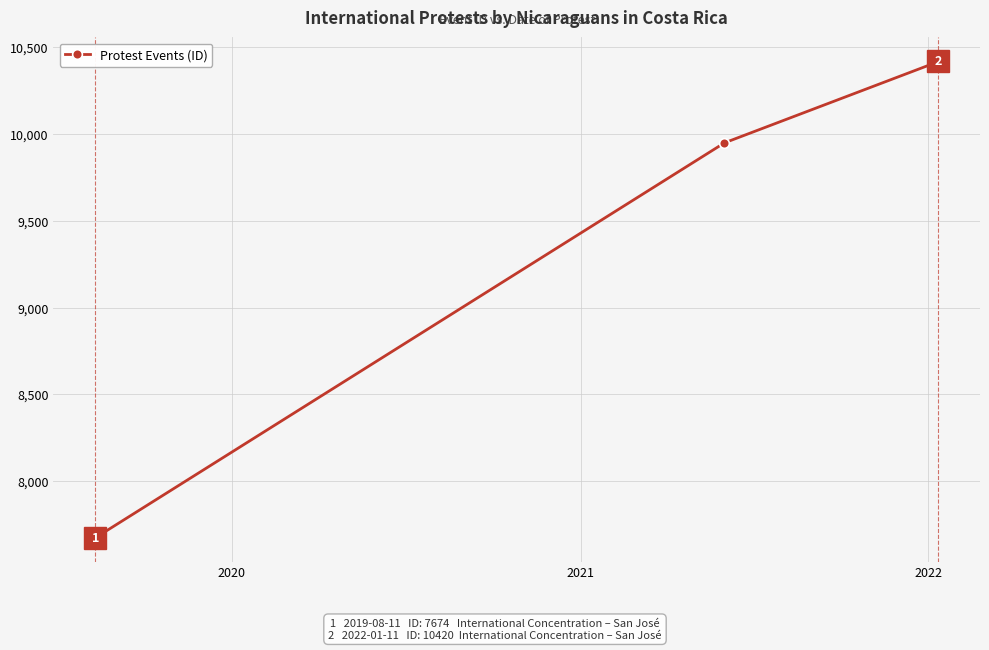

What is the greatest value displayed?

10420